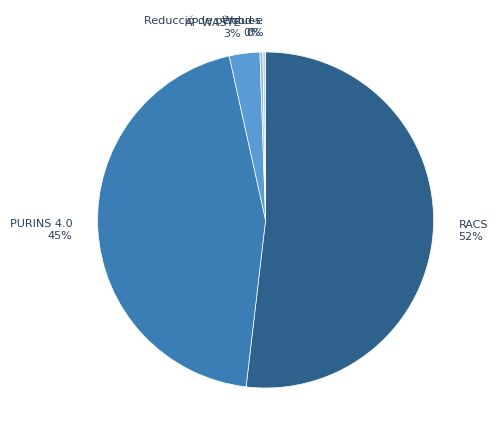

Which slice is the largest?

RACS